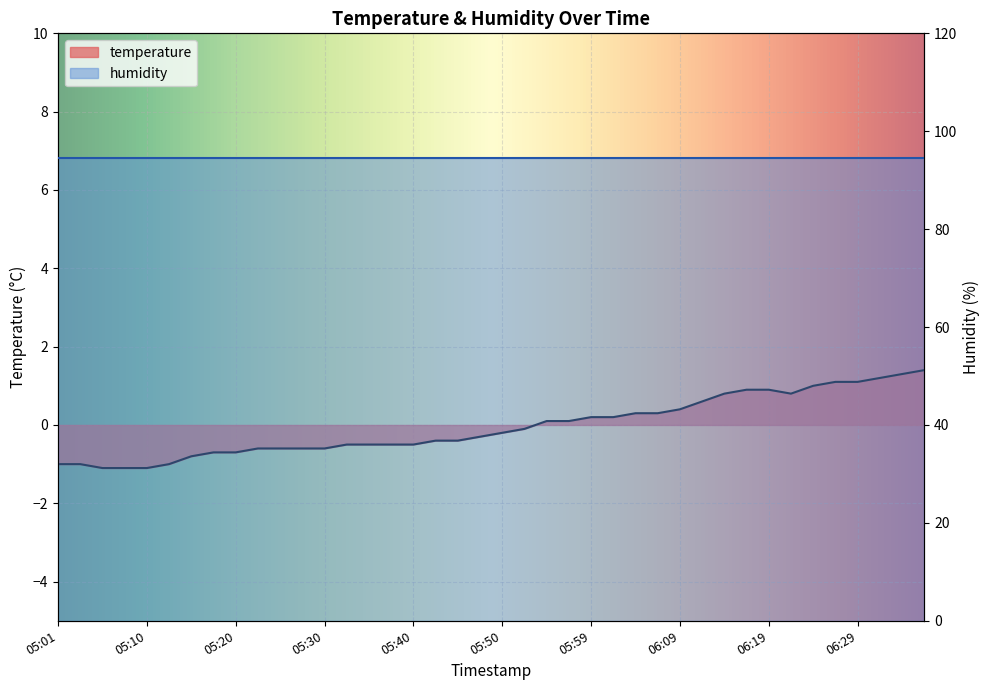

What is the approximate value at 06:07?

0.3